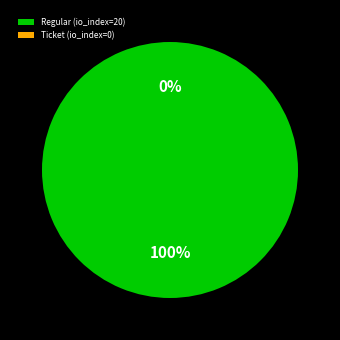

The Regular (io_index=20) slice represents 99% of the pie. True or false?

False